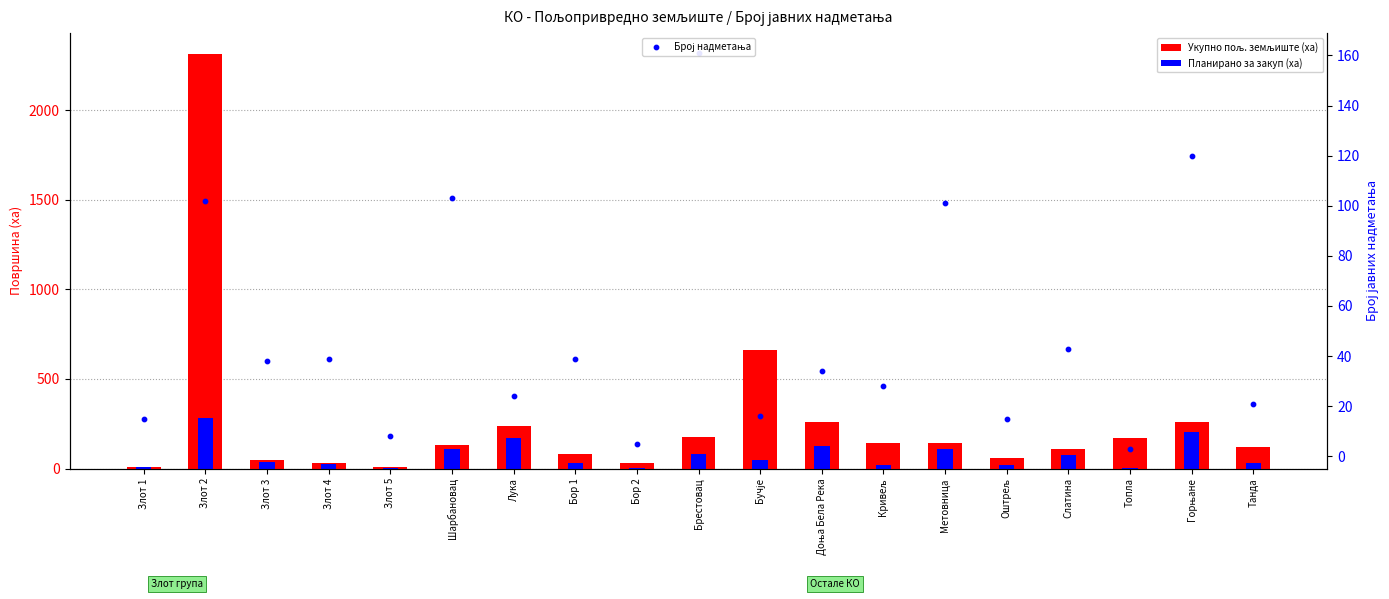

What are all the series names shown in the legend?

Укупно пољ. земљиште (ха), Планирано за закуп (ха), Број надметања